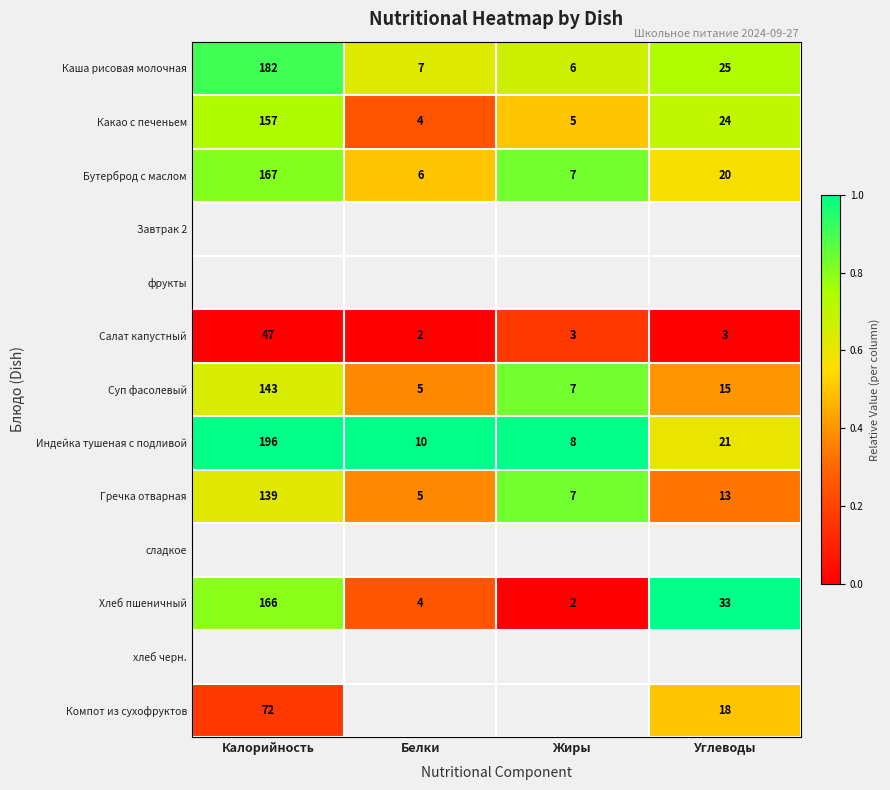

Which has a higher value, Жиры or Белки?

Жиры